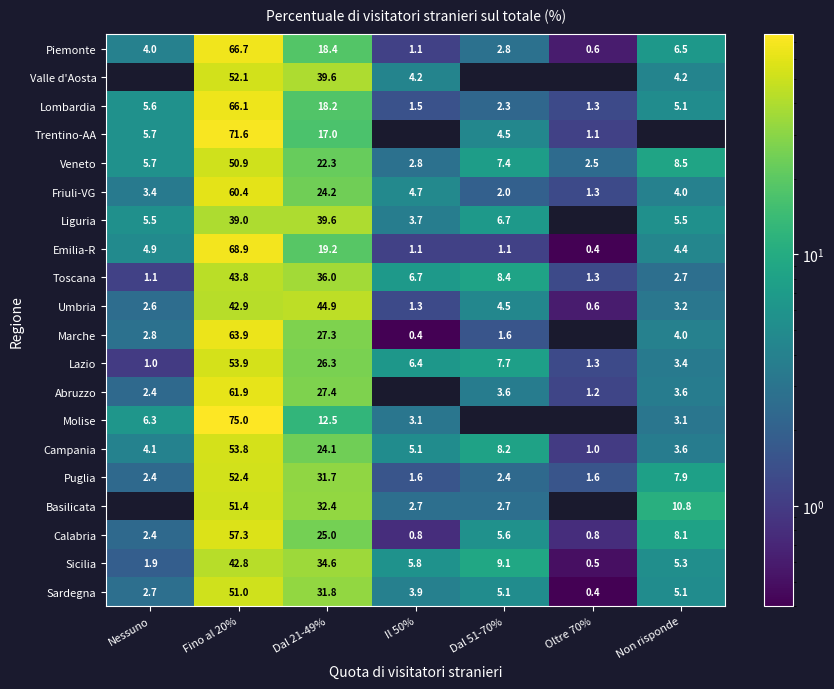

How many values in the Friuli-VG series are below 4?

3